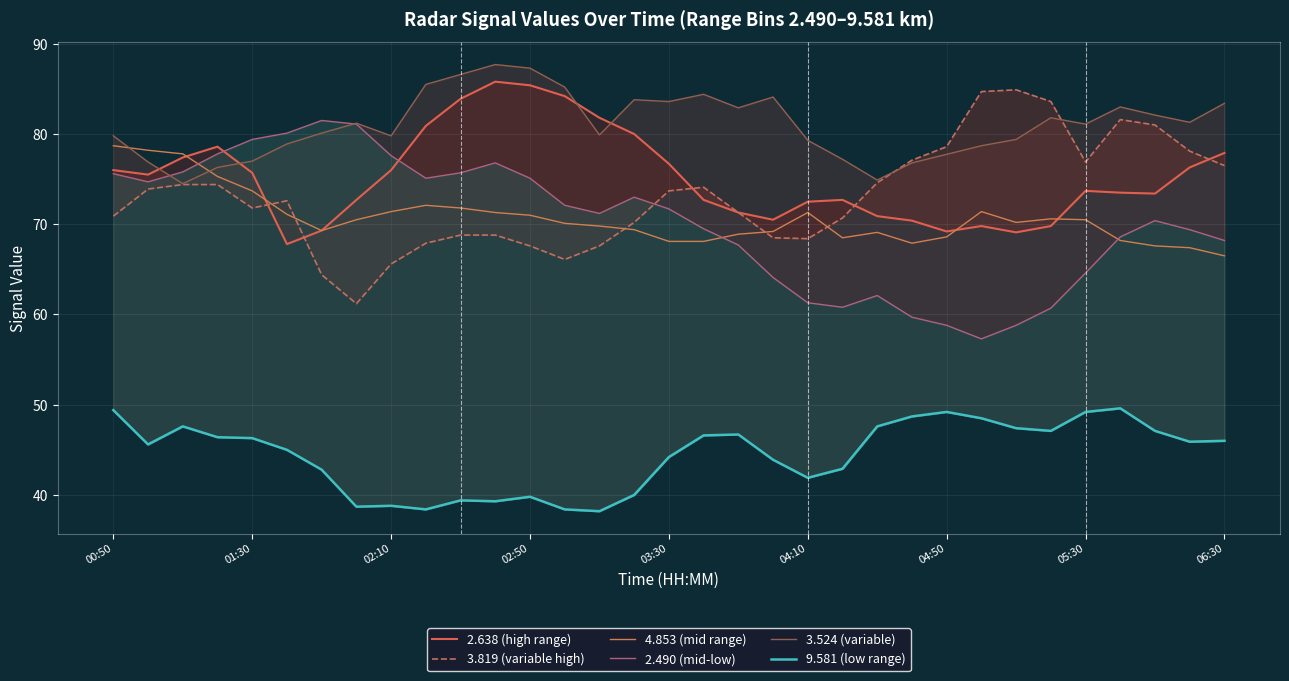

Does the chart display data point markers on the line(s)?

No